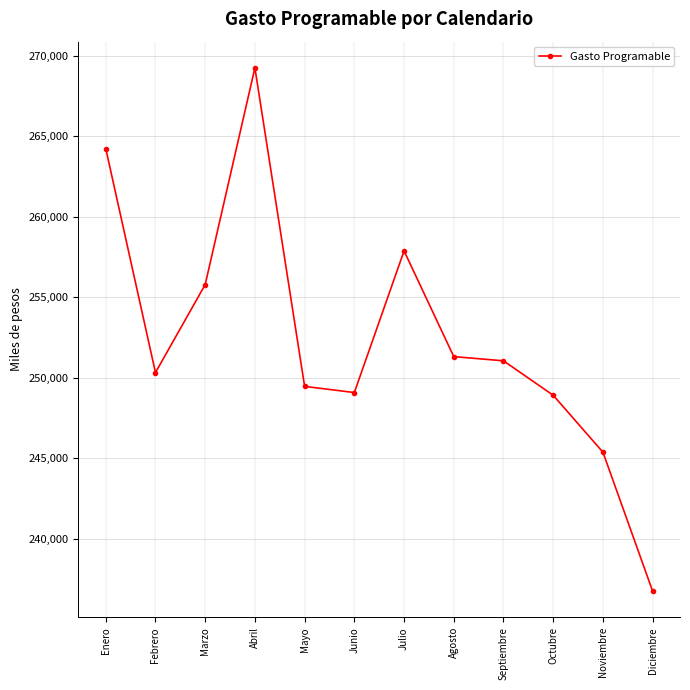

True or false: the data has more than 0 interior local peaks.

True